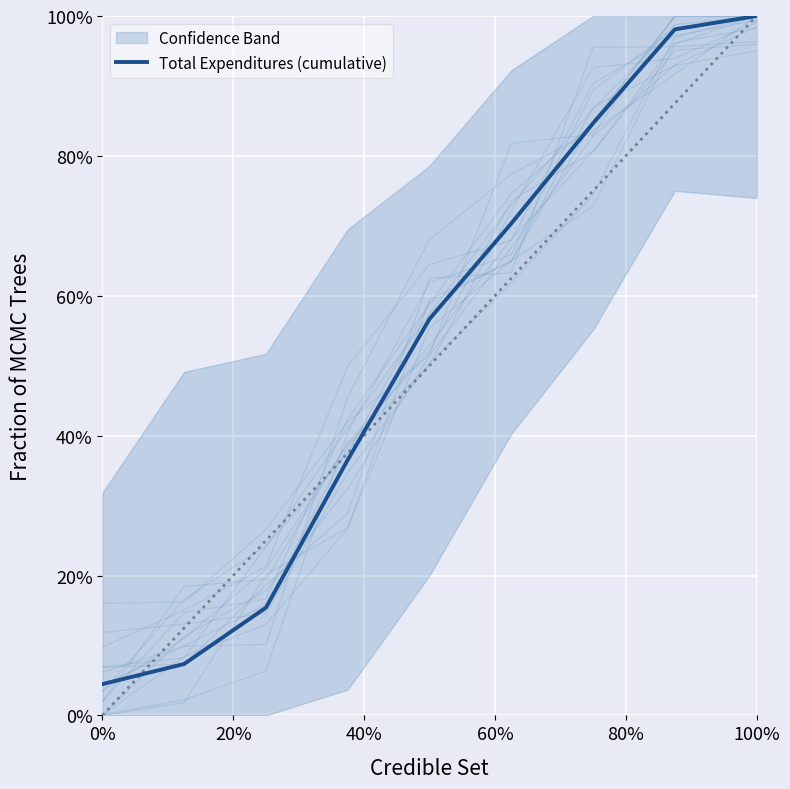

What is the difference between the maximum and minimum values?

1.0